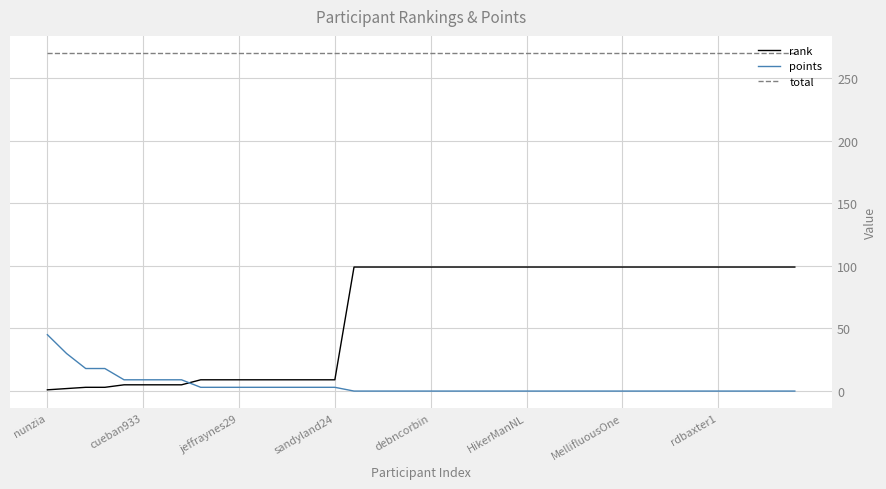

Which series has the largest total across all categories?

total